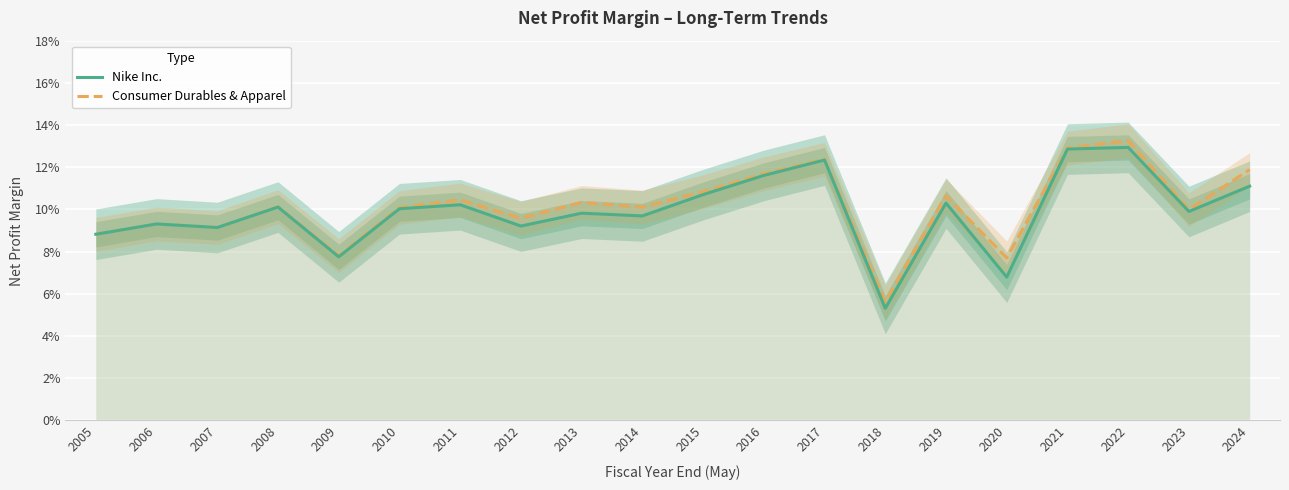

Is it true that Nike Inc. equals 0.1 at 2012?

True